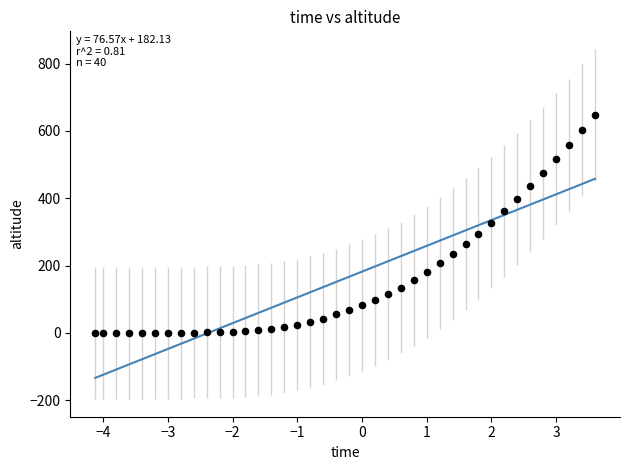

What is the range of X values (max minus min)?

7.7